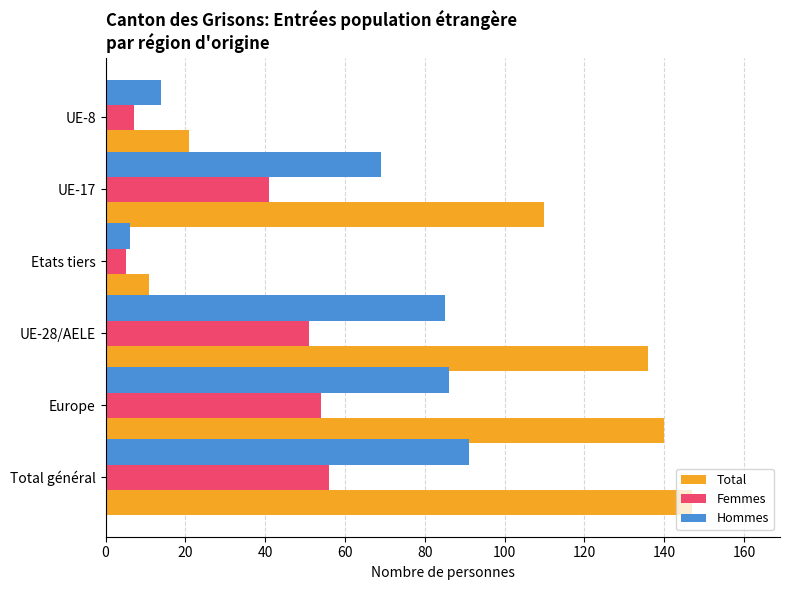

At how many categories does at least one series exceed 9?

6